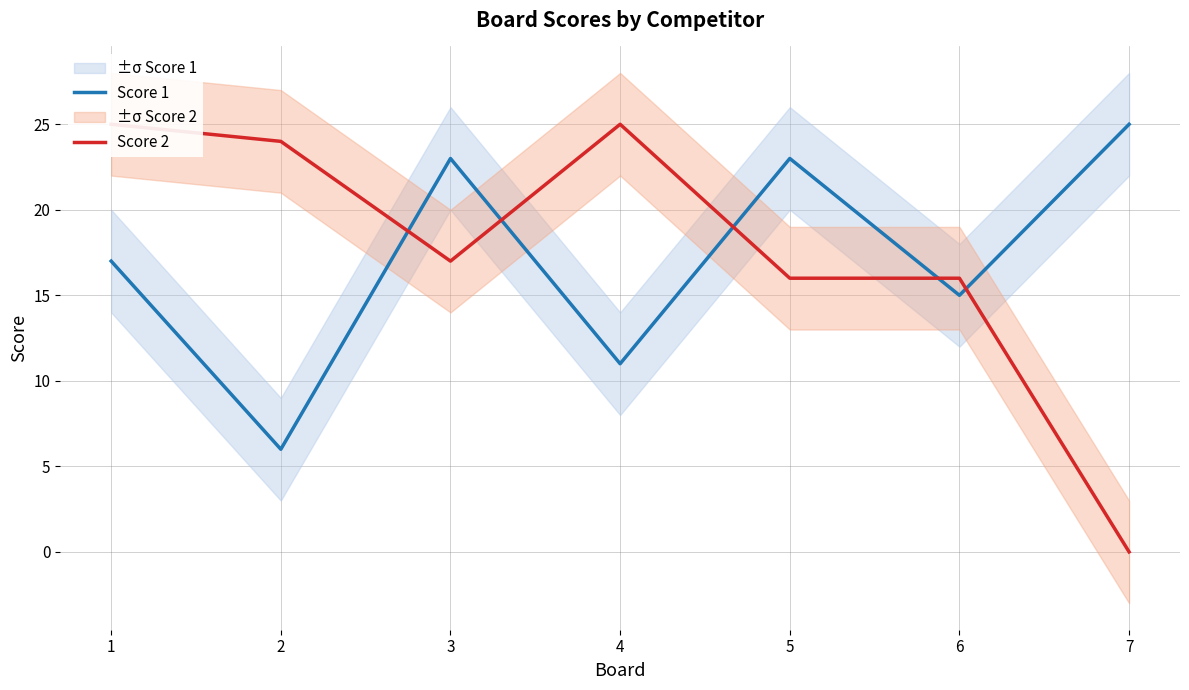

What are all the series names shown in the legend?

Score 1, Score 2